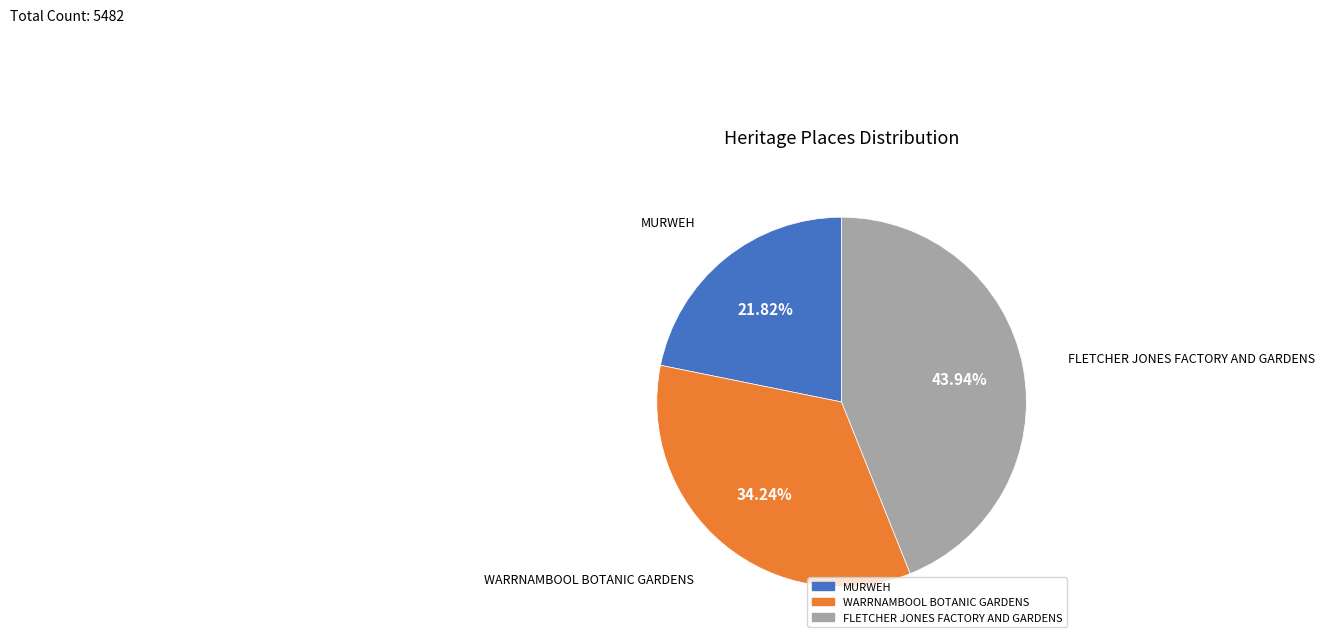

Is there a majority slice in this chart?

No